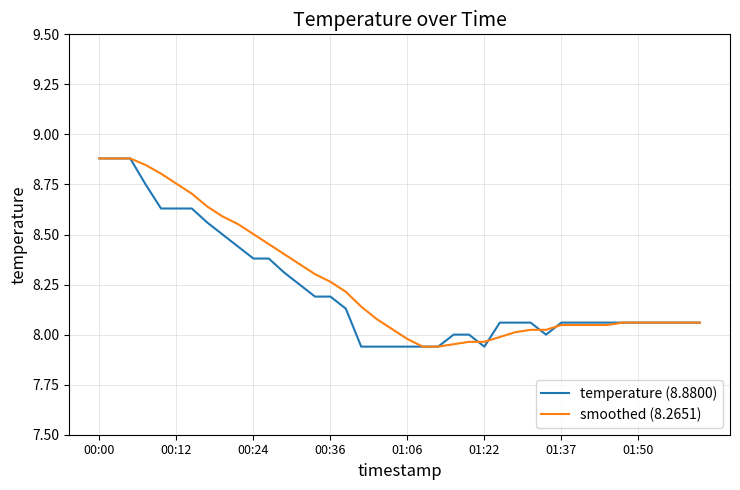

What is the difference between the maximum and second lowest values in the smoothed (8.2651) series?

0.9